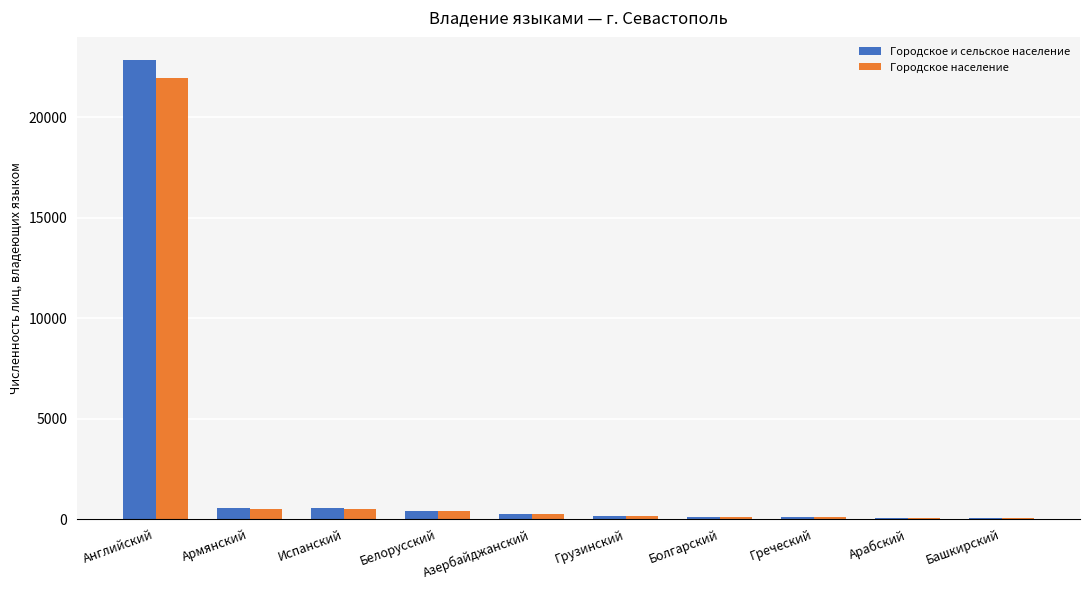

Between Английский and Испанский, which series saw the biggest shift?

Городское и сельское население